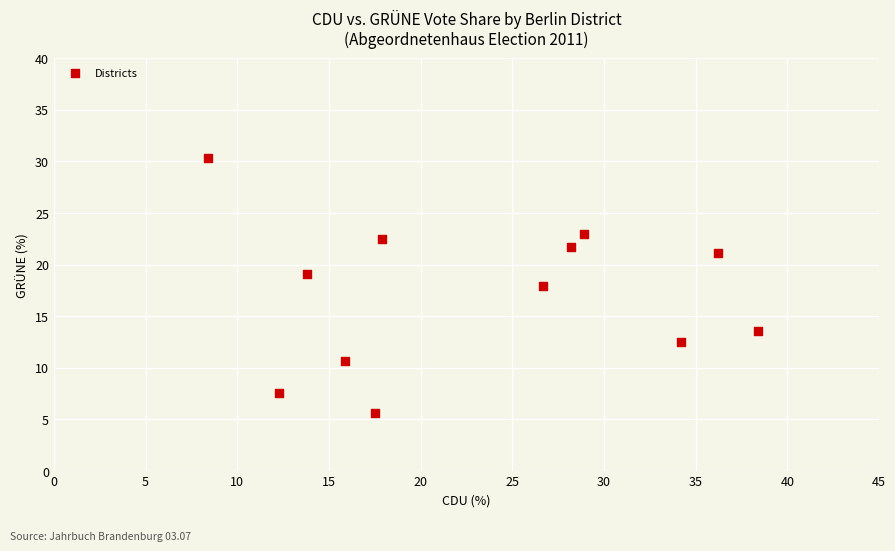

What is the range of Y values (max minus min)?

24.7